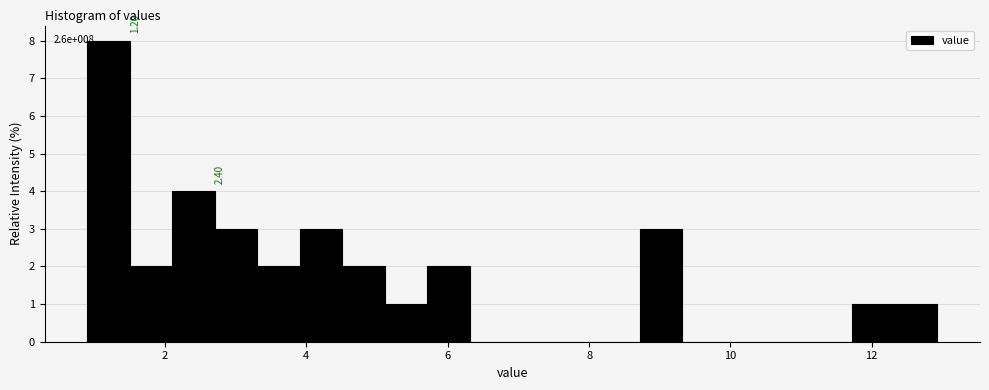

Read against the x-axis, roughly where is the centre of the tallest bar?

1.2